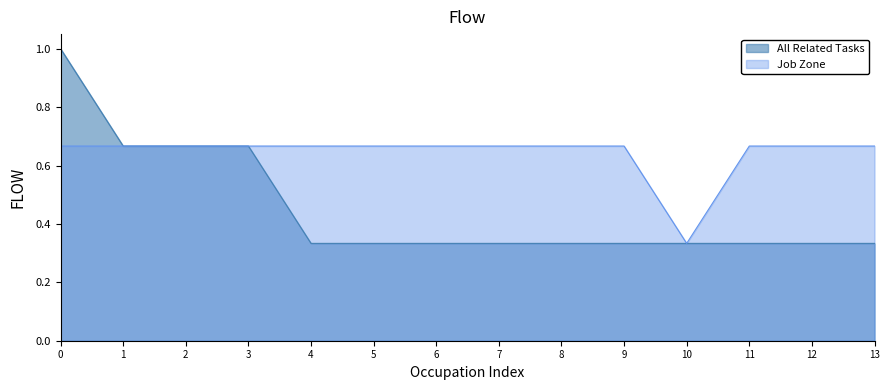

Is it true that All Related Tasks equals 0.2 at 10?

False